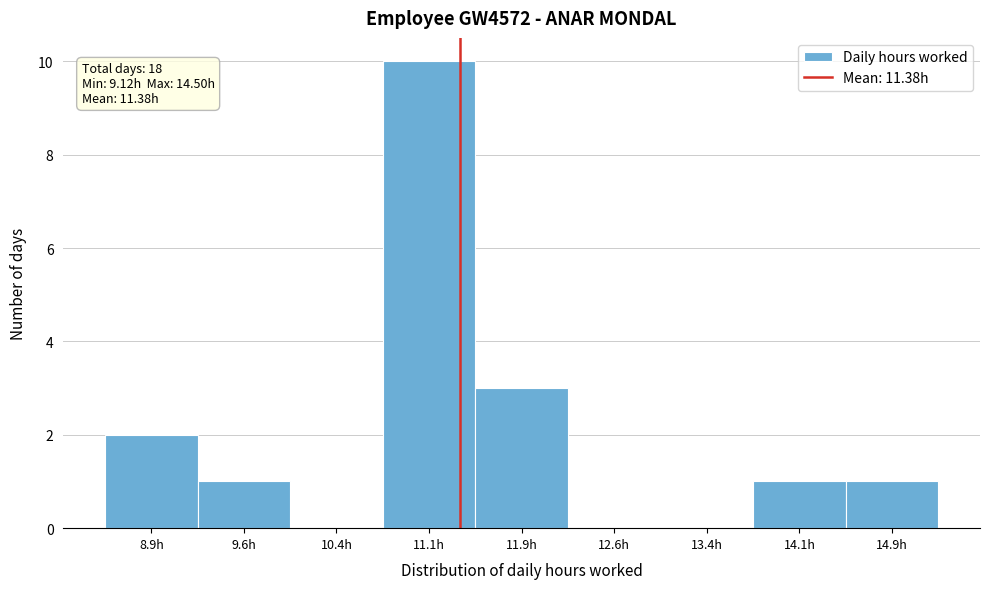

Over which range of the x-axis is the bar tallest?

10.75 to 11.50